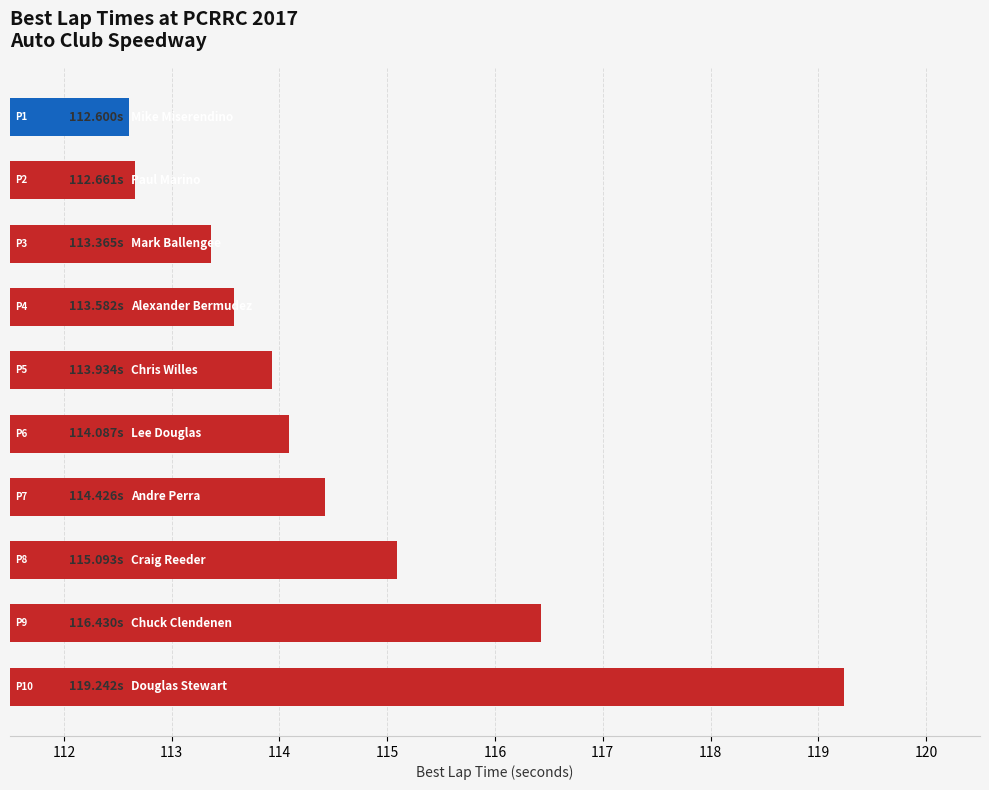

What is the average value?

114.5